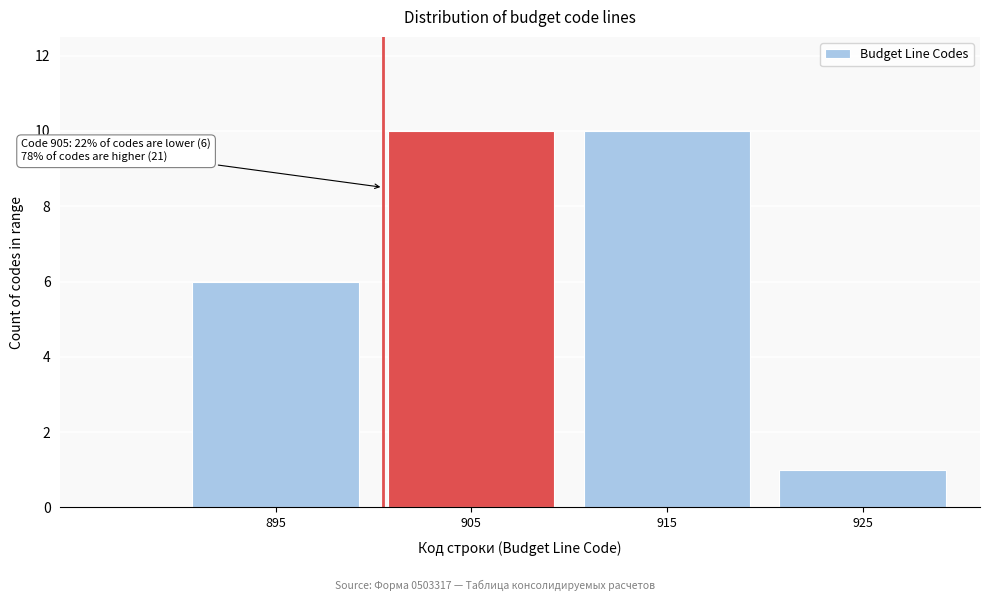

Reading left to right, transcribe all the data shown in this chart.

6	10	10	1